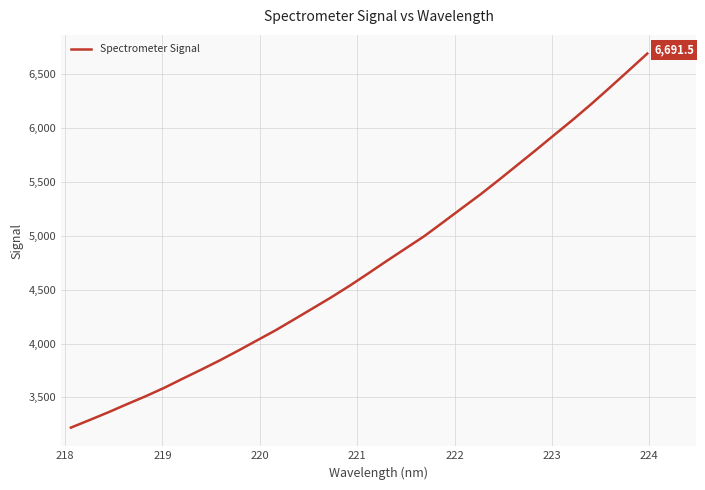

What is the difference between the maximum and minimum values?

3471.3